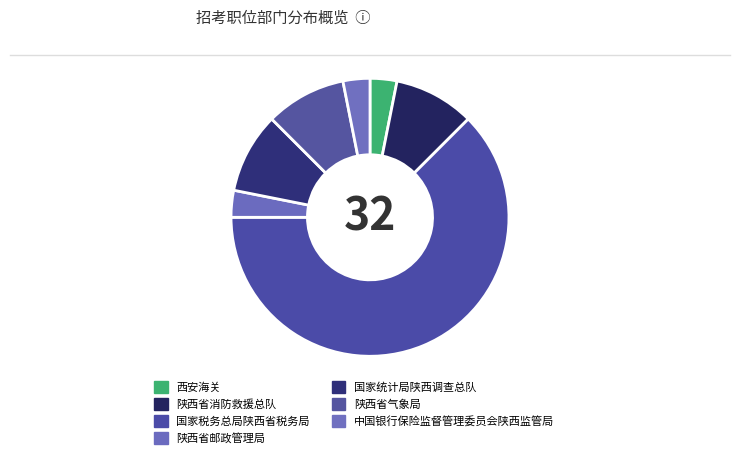

To the nearest percent, what is the difference between the largest and smallest slice percentages?

59%